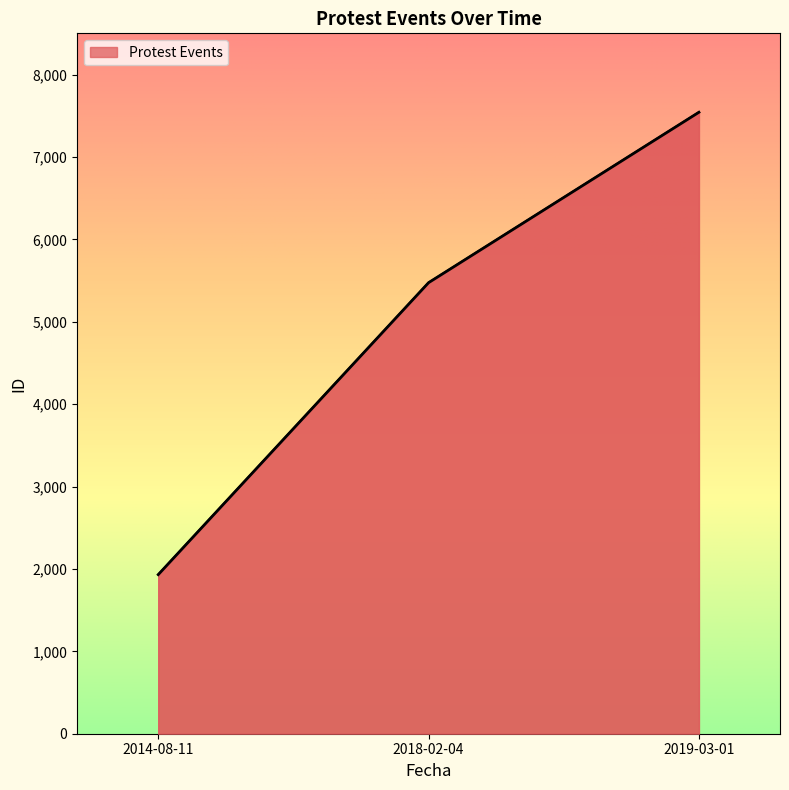

What is the maximum value shown in the chart?

7542